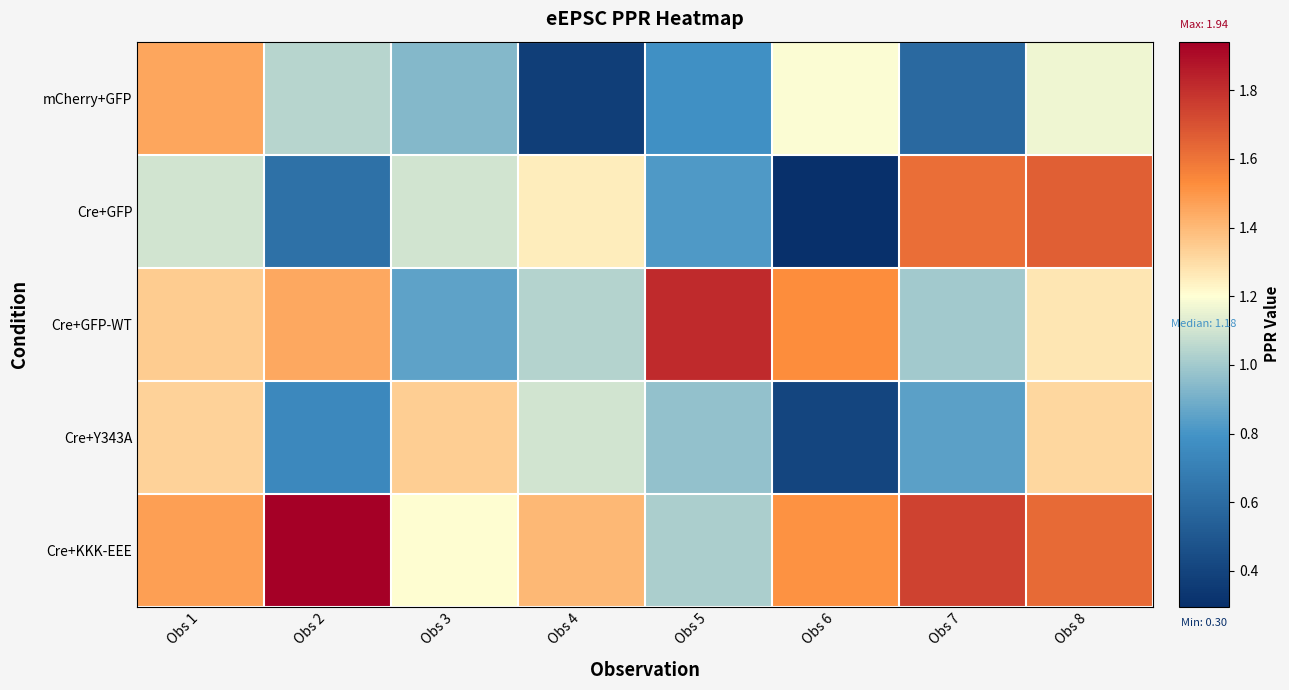

Which series has the largest total across all categories?

Cre+KKK-EEE